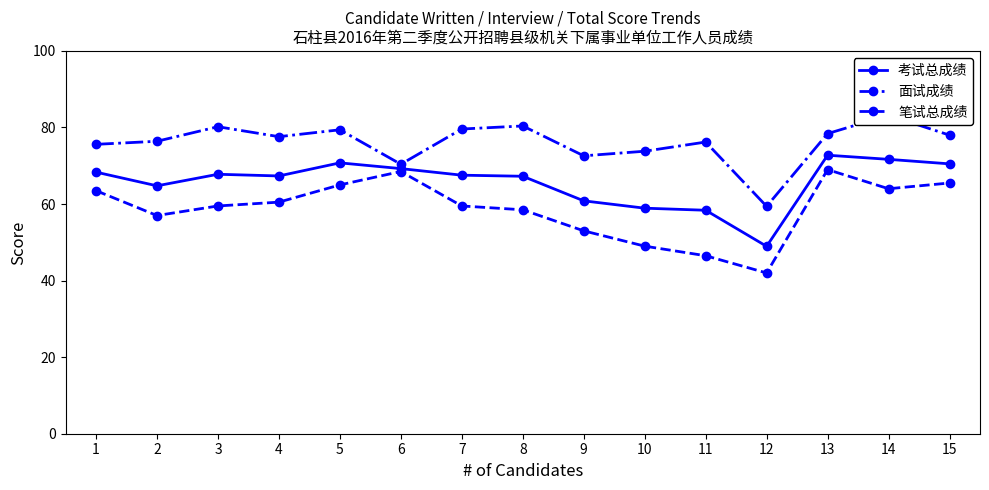

Which series has the widest spread of values?

笔试总成绩